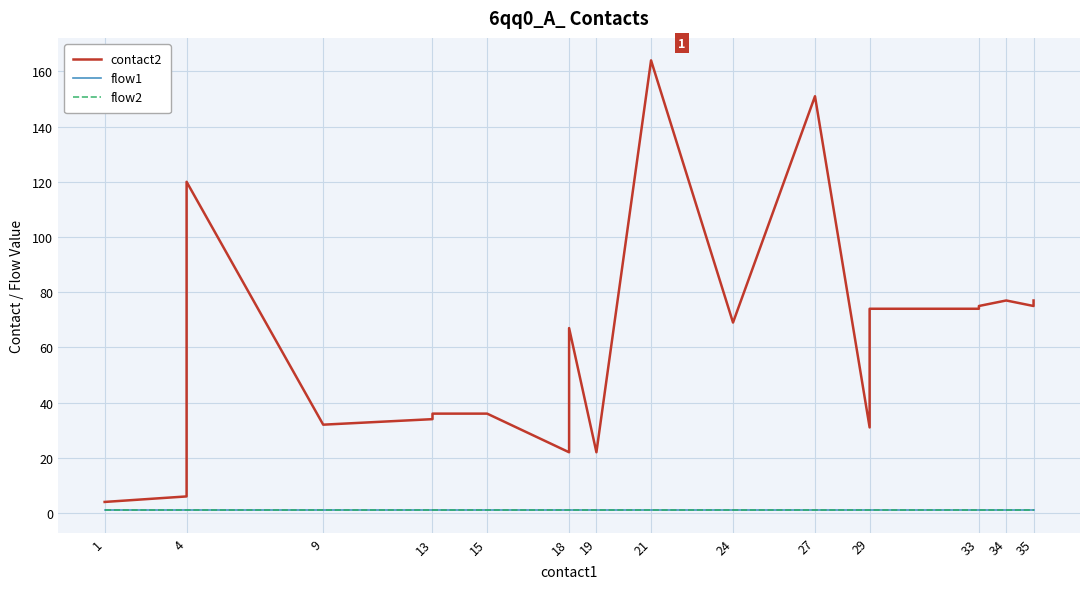

Is the value of flow2 at 27 greater than the value of flow1 at 13?

No